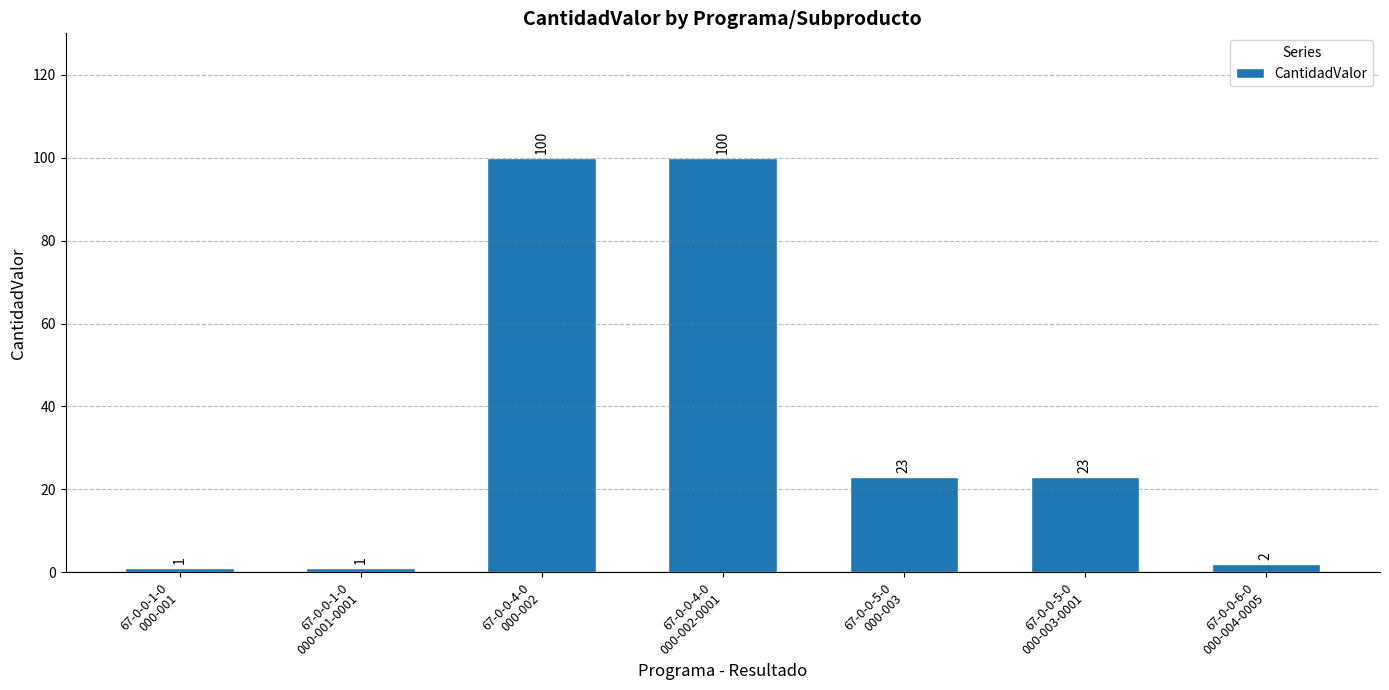

Reading left to right, what are all the values shown in this chart?

67-0-0-1-0
000-001=1	67-0-0-1-0
000-001-0001=1	67-0-0-4-0
000-002=100	67-0-0-4-0
000-002-0001=100	67-0-0-5-0
000-003=23	67-0-0-5-0
000-003-0001=23	67-0-0-6-0
000-004-0005=2